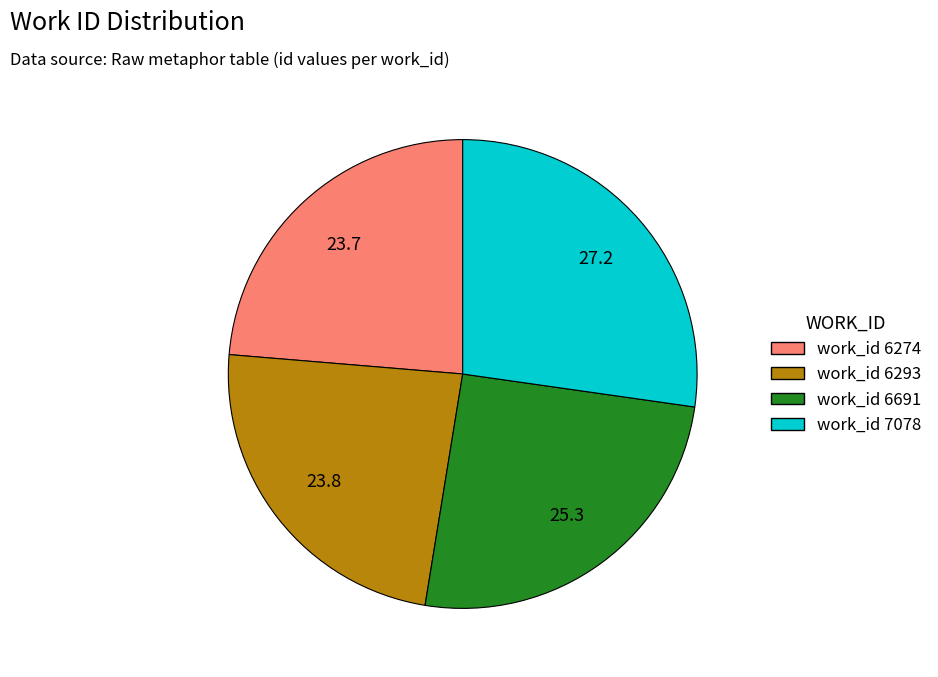

How many segments does this pie chart have?

4